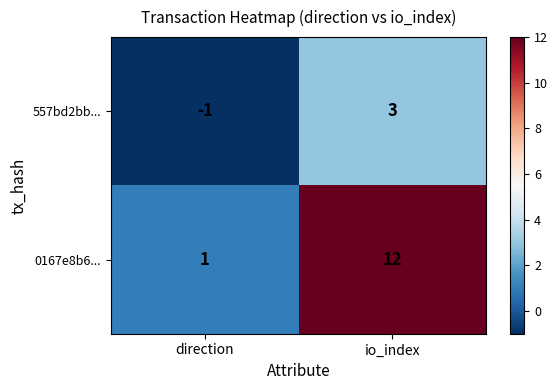

Which series has the largest total across all categories?

0167e8b6...